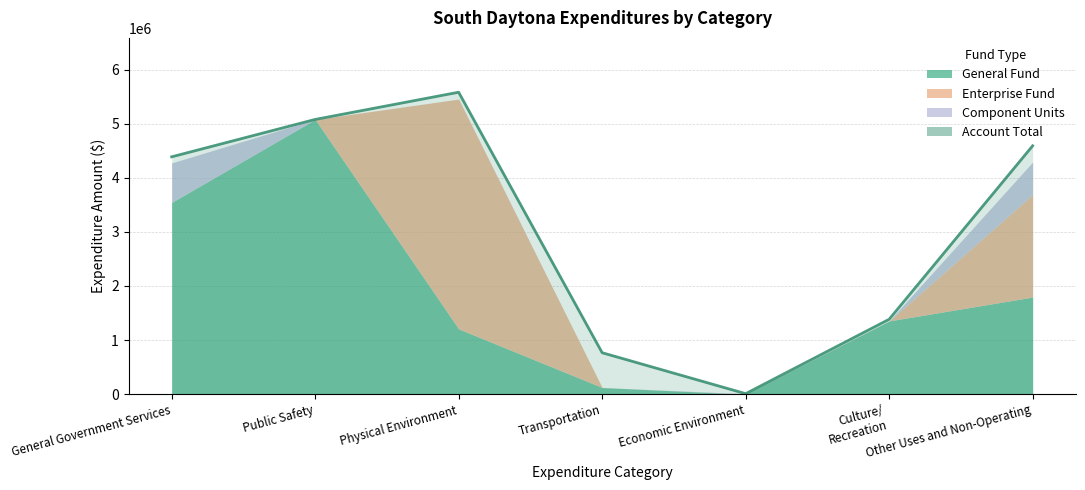

What is the difference between the highest and lowest values at Physical Environment?

5582392